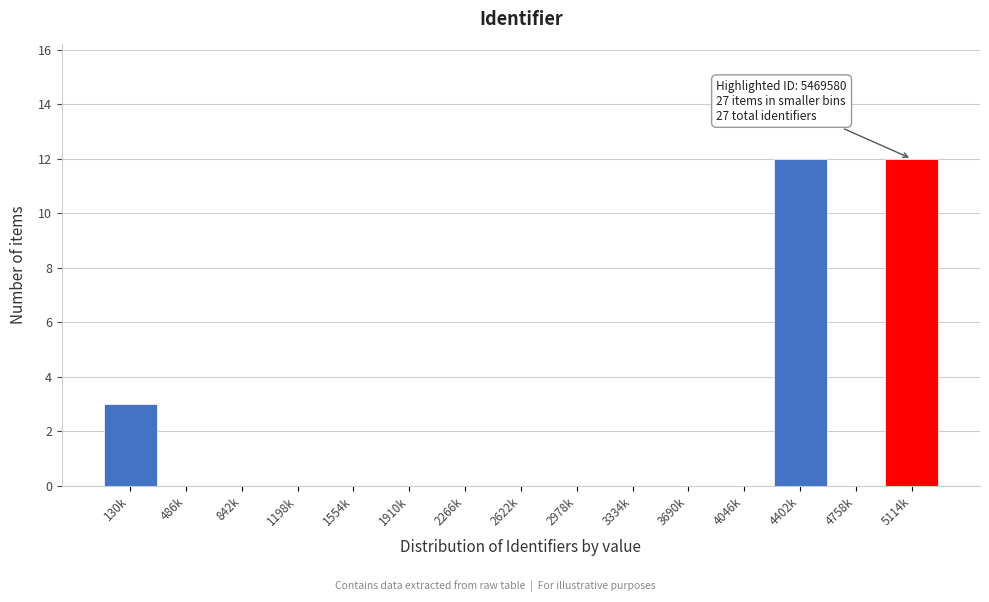

Reading left to right, transcribe all the data shown in this chart.

130k=3	486k=0	842k=0	1198k=0	1554k=0	1910k=0	2266k=0	2622k=0	2978k=0	3334k=0	3690k=0	4046k=0	4402k=12	4758k=0	5114k=12